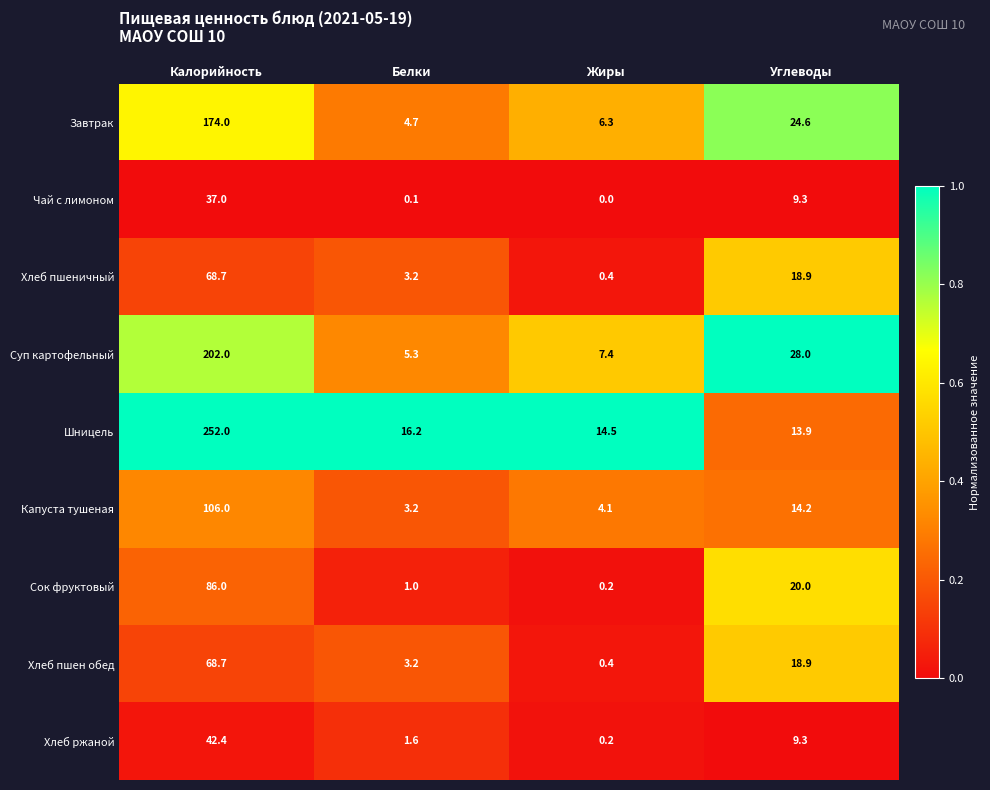

At which category is the sum across all series the highest?

Калорийность